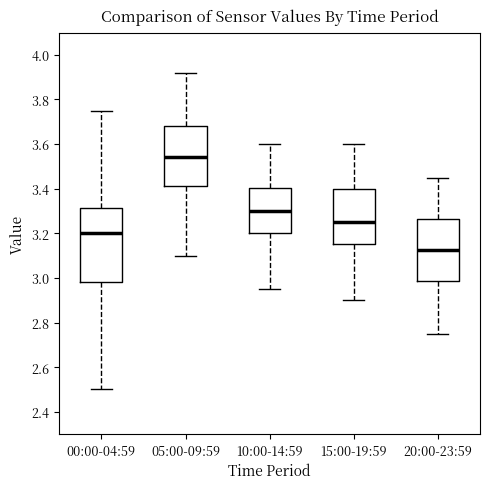

Which box's median line is the highest?

05:00-09:59